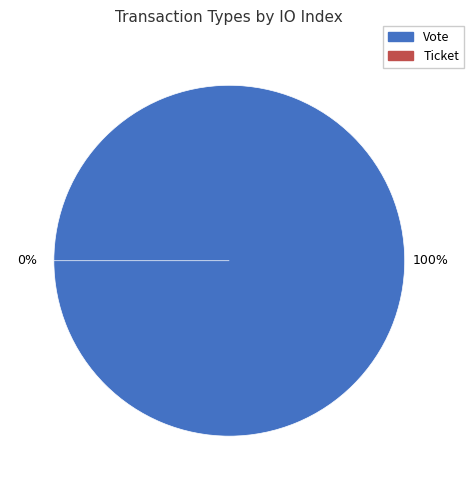

Rank the categories by value from highest to lowest.

Vote, Ticket